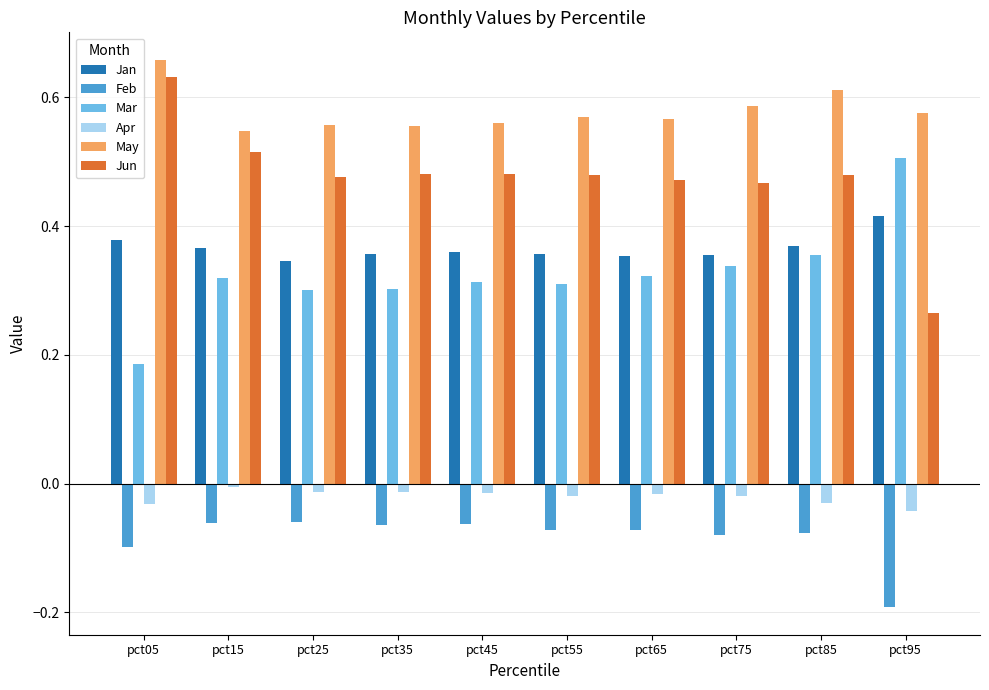

The Mar series shows 0.1 at pct25. True or false?

False